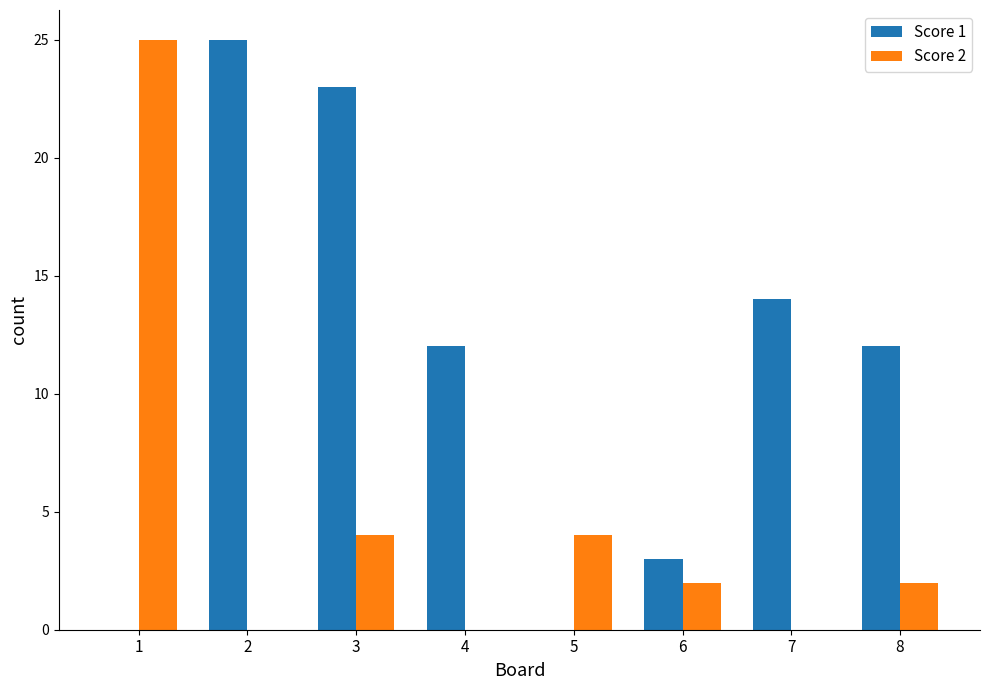

Read the Score 1 value at 4, to the nearest 5.

10